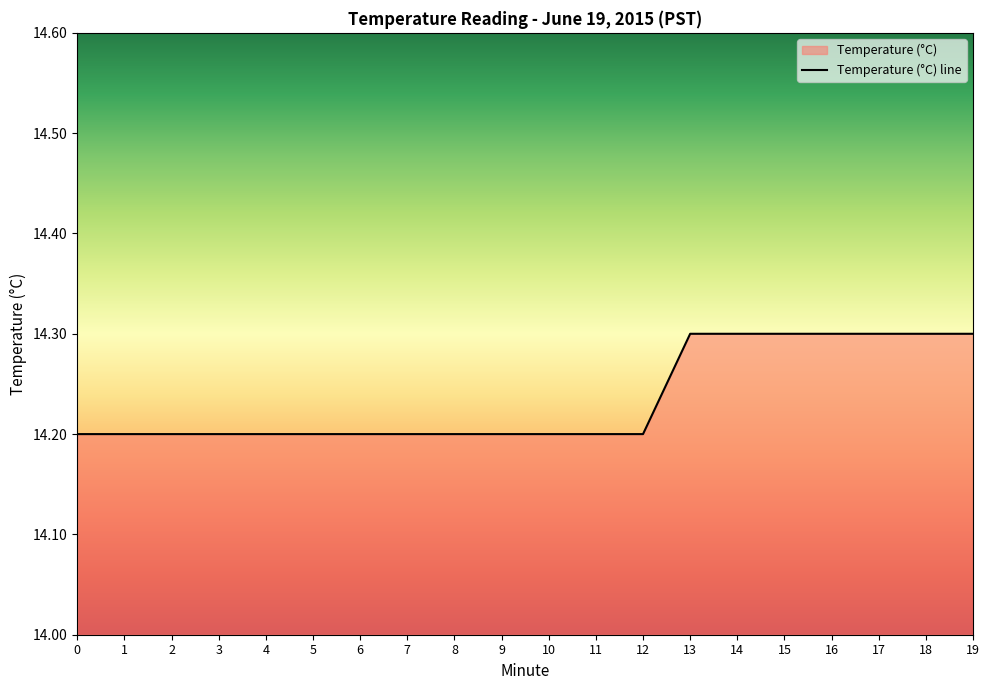

What is the difference between the values at 16 and 7?

0.1